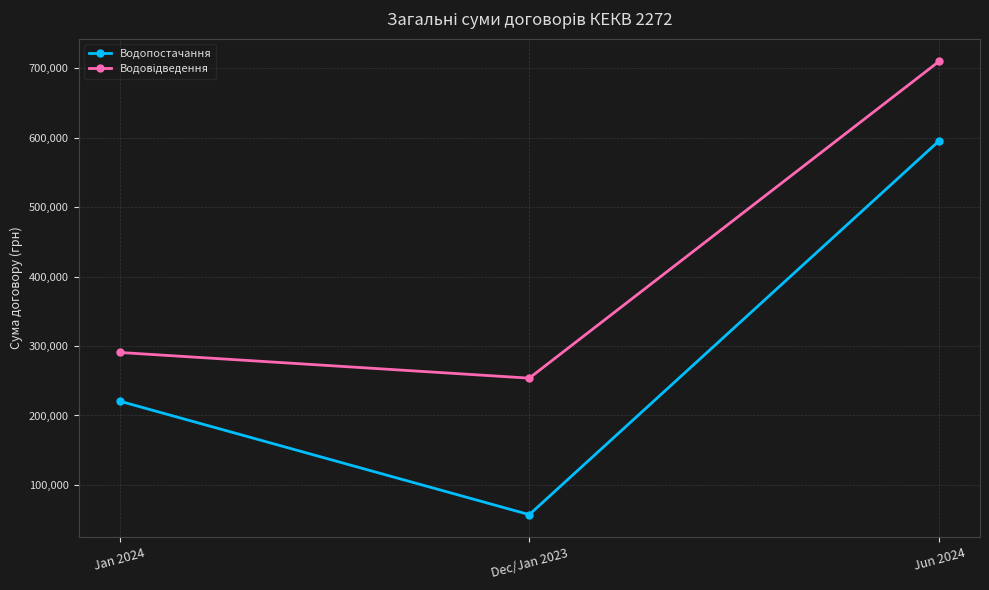

How many lines are shown in the chart?

2